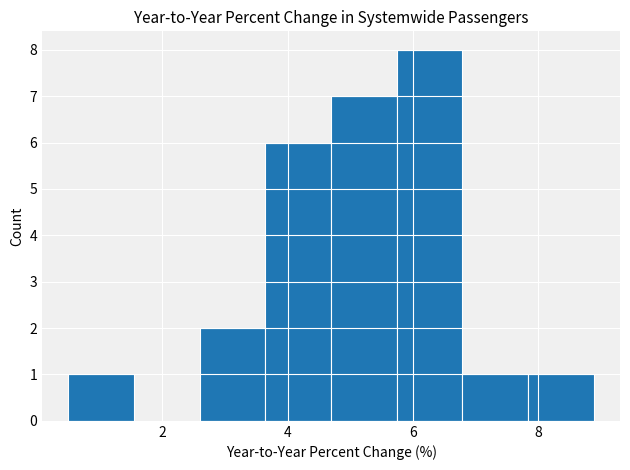

Which range on the x-axis has the tallest bar?

5.8 to 6.8